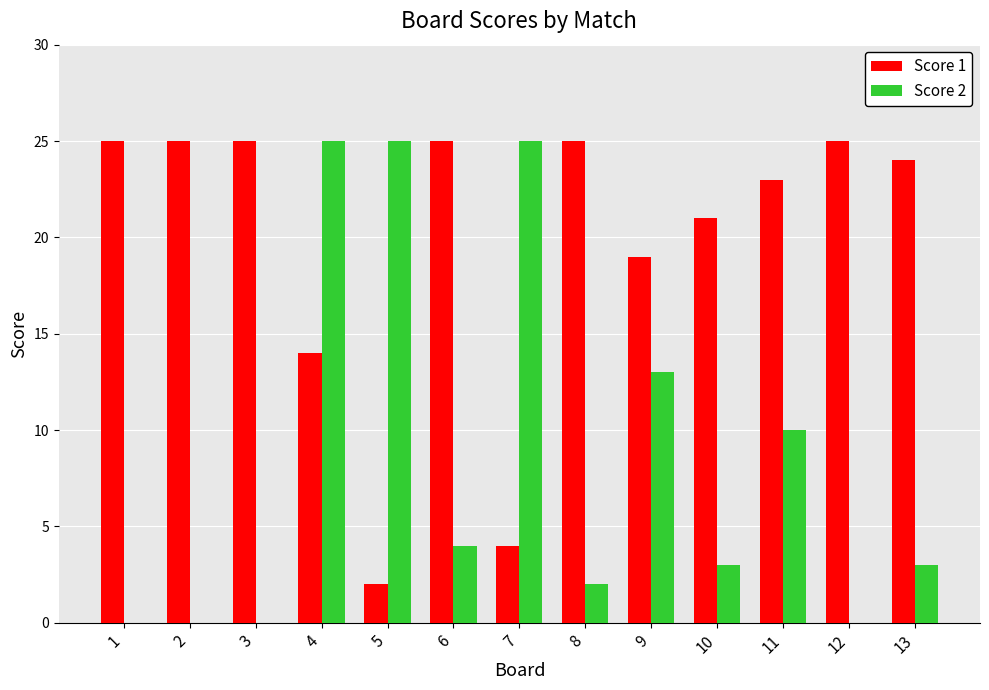

What value does the Score 2 series have at 8?

2